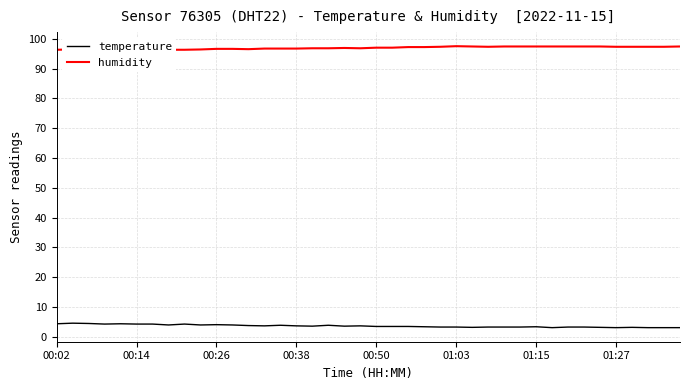

The value of temperature at 00:38 is 3.7. True or false?

True